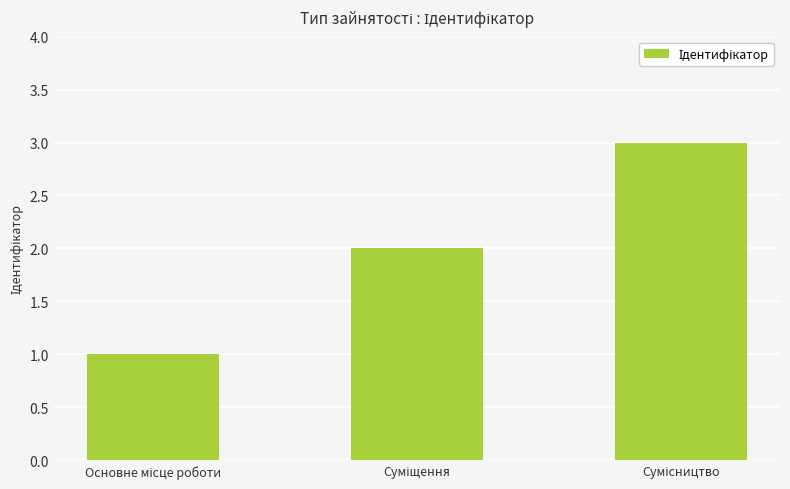

What is the maximum value shown in the chart?

3